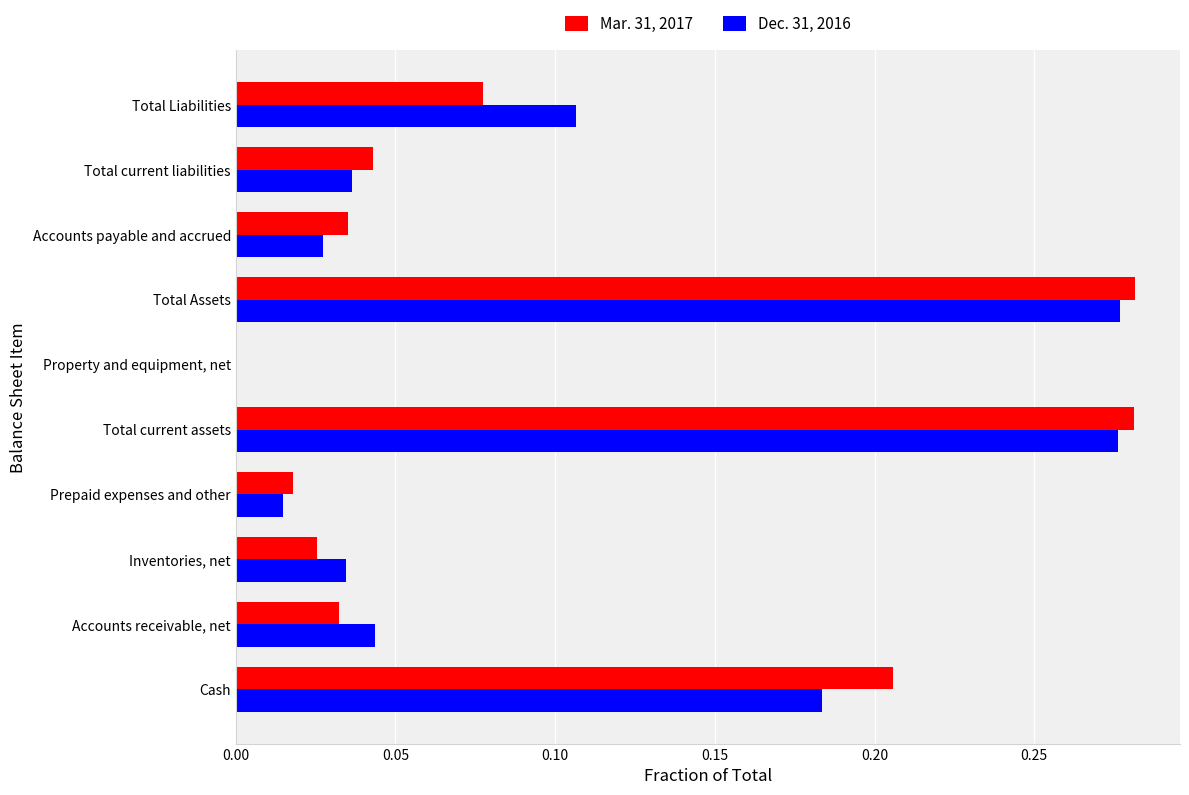

Is the value of Dec. 31, 2016 at Prepaid expenses and other greater than the value of Mar. 31, 2017 at Total Assets?

No